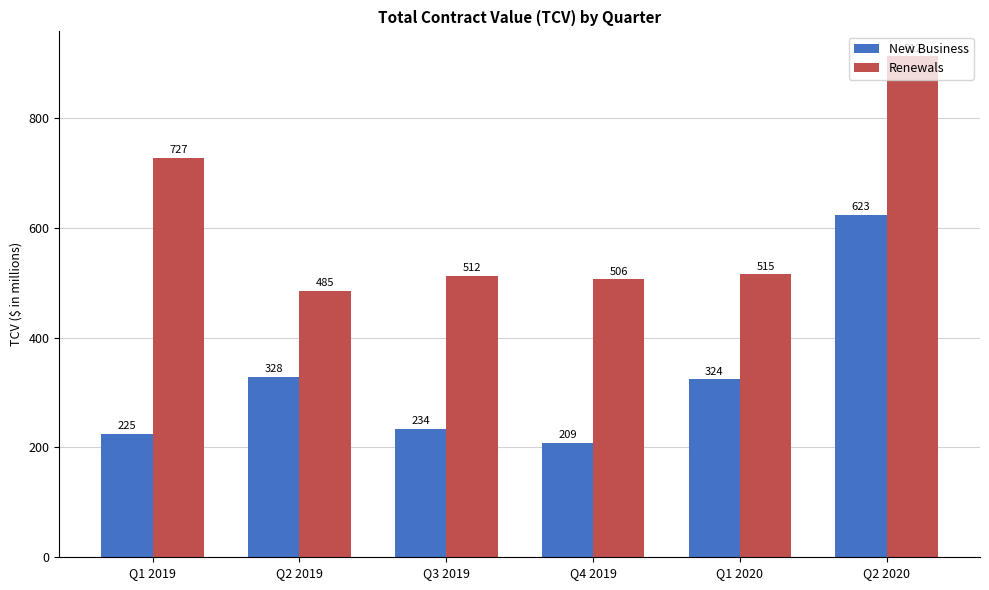

At which category does the chart reach its peak across all series?

Q2 2020